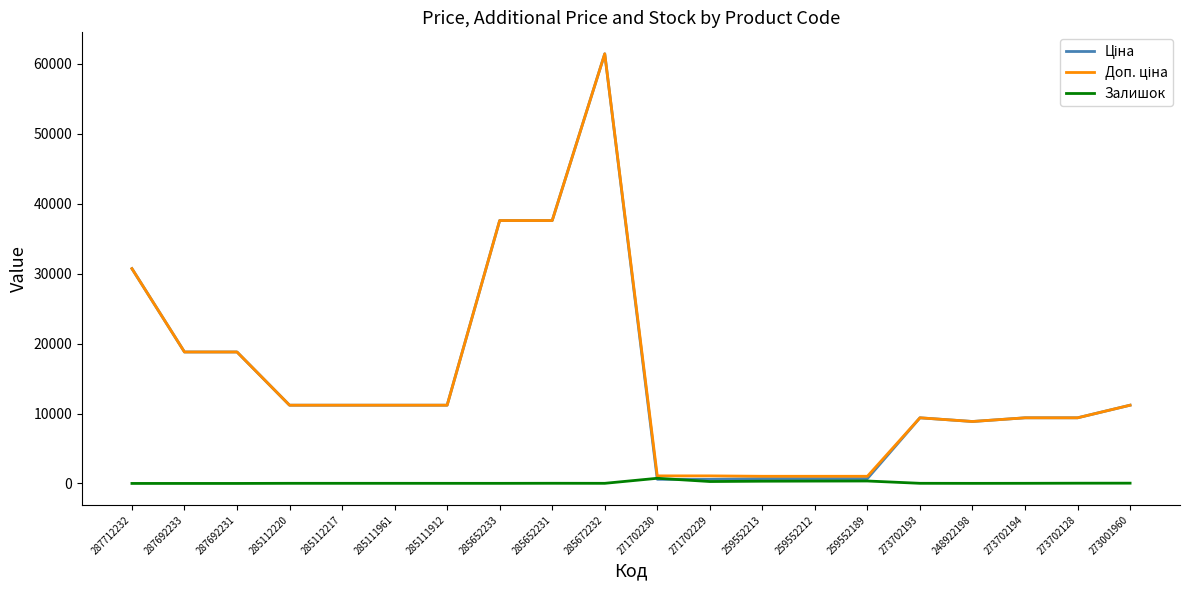

Which category has the highest value across all series?

285672232